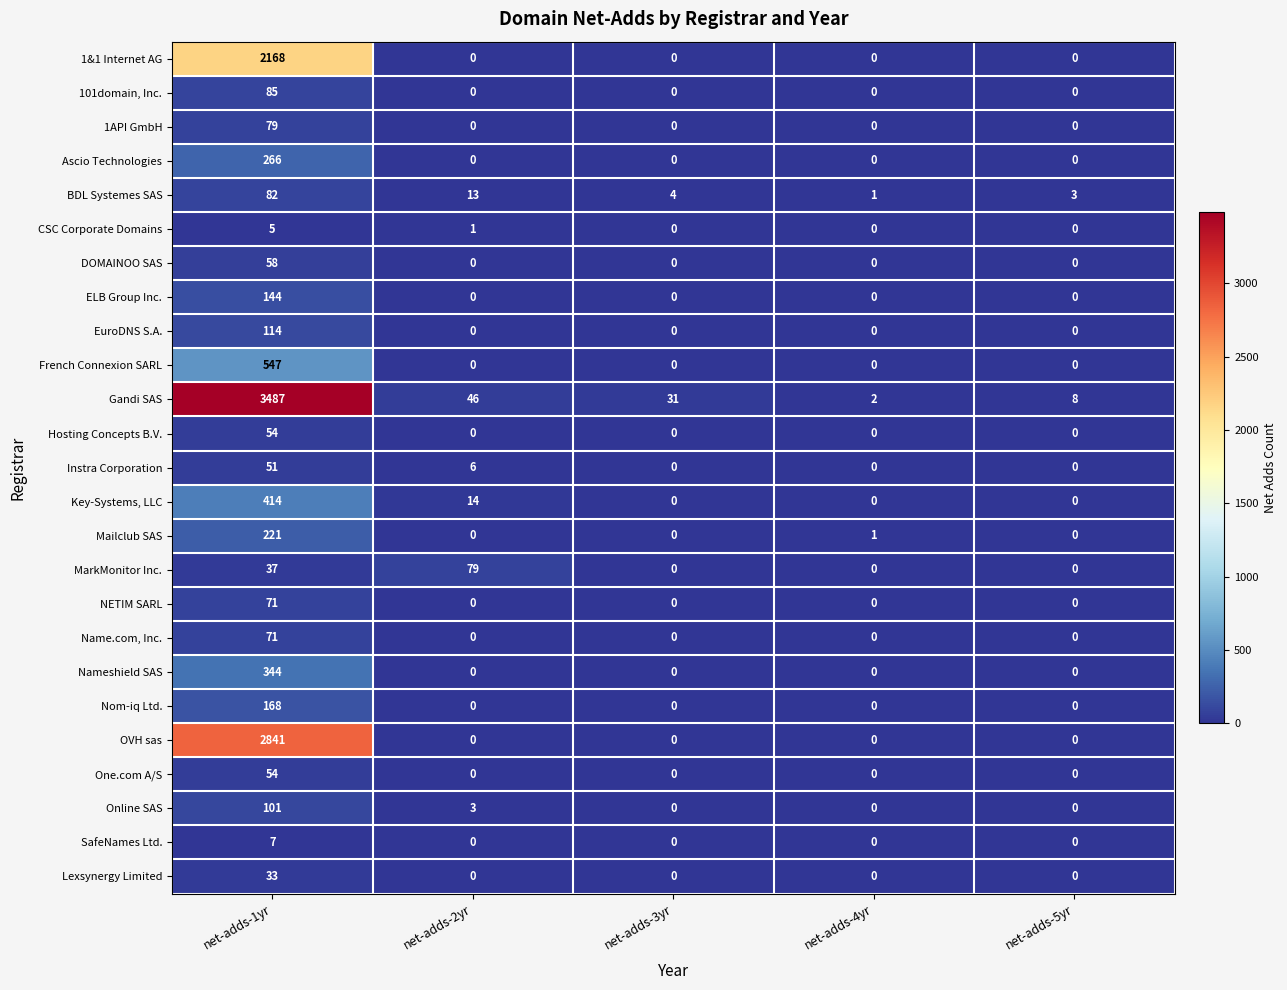

The value of Gandi SAS at net-adds-4yr is 3. True or false?

False